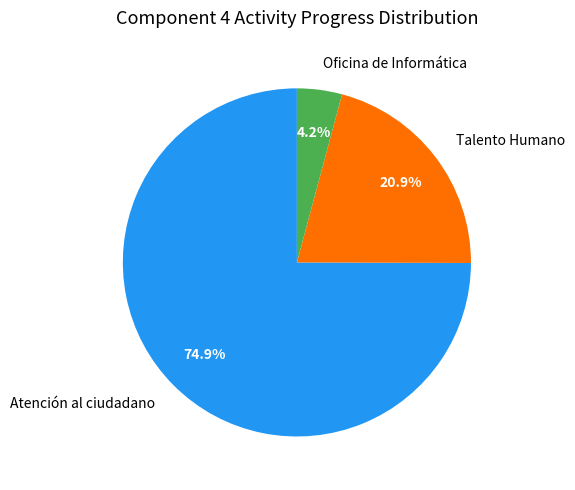

What is the largest slice in the pie chart?

Atención al ciudadano